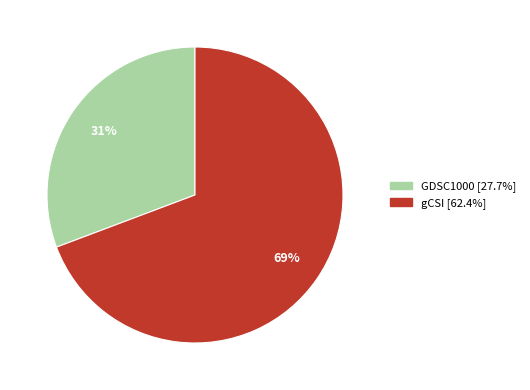

Is the sum of gCSI and GDSC1000 greater than half?

Yes